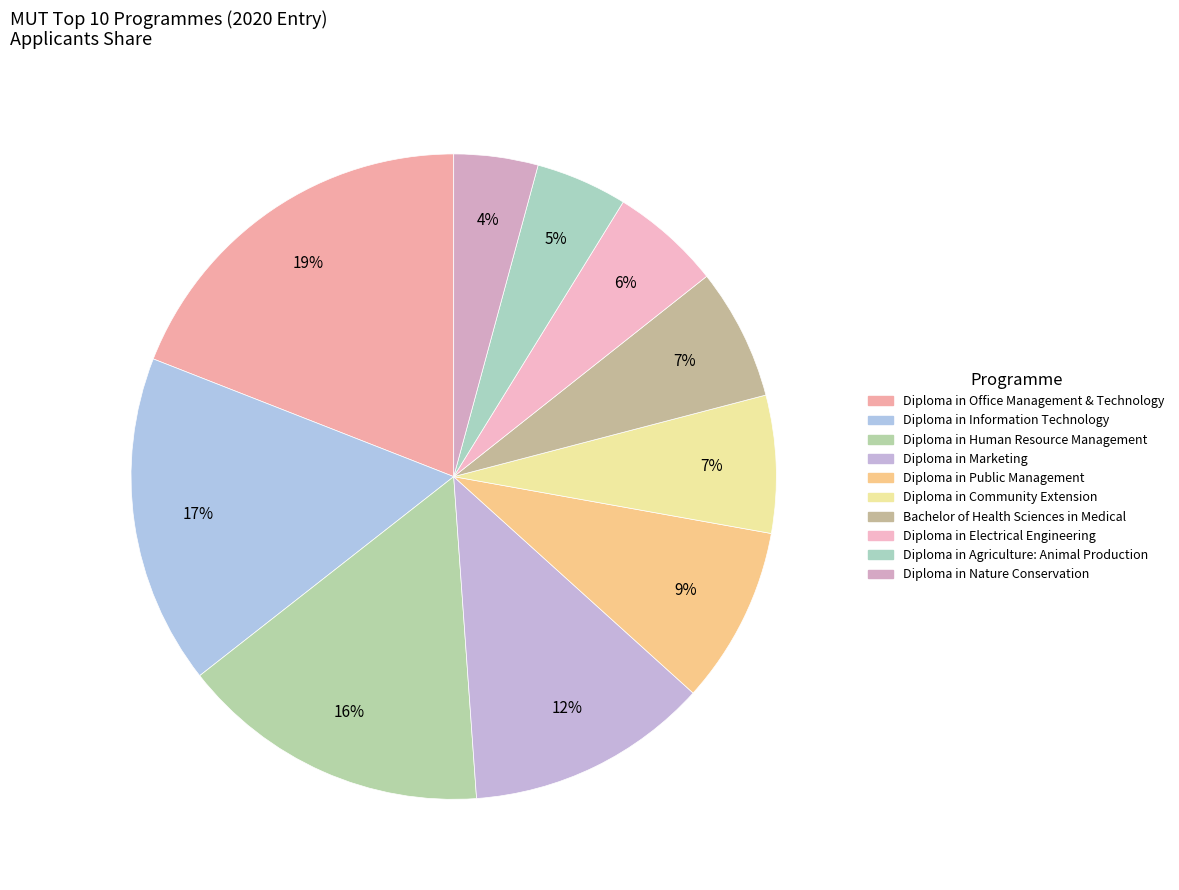

Rank the categories by value from highest to lowest.

Diploma in Office Management & Technology, Diploma in Information Technology, Diploma in Human Resource Management, Diploma in Marketing, Diploma in Public Management, Diploma in Community Extension, Bachelor of Health Sciences in Medical, Diploma in Electrical Engineering, Diploma in Agriculture: Animal Production, Diploma in Nature Conservation